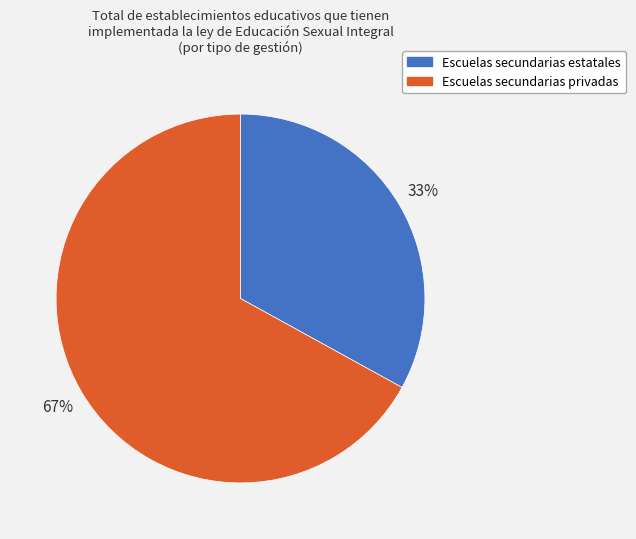

Which has a higher value, Escuelas secundarias privadas or Escuelas secundarias estatales?

Escuelas secundarias privadas